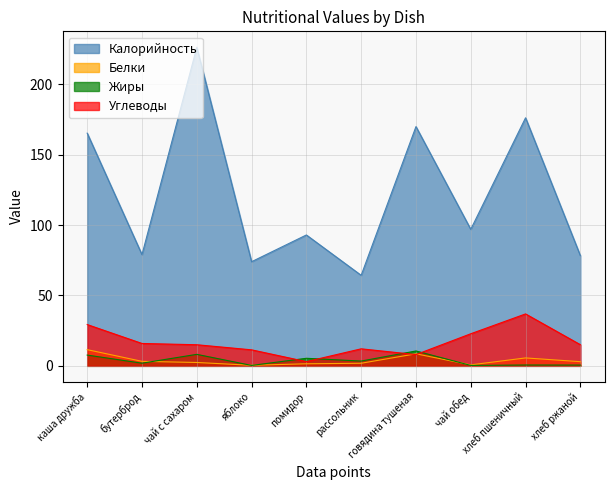

Read the Белки value at чай обед.

0.7